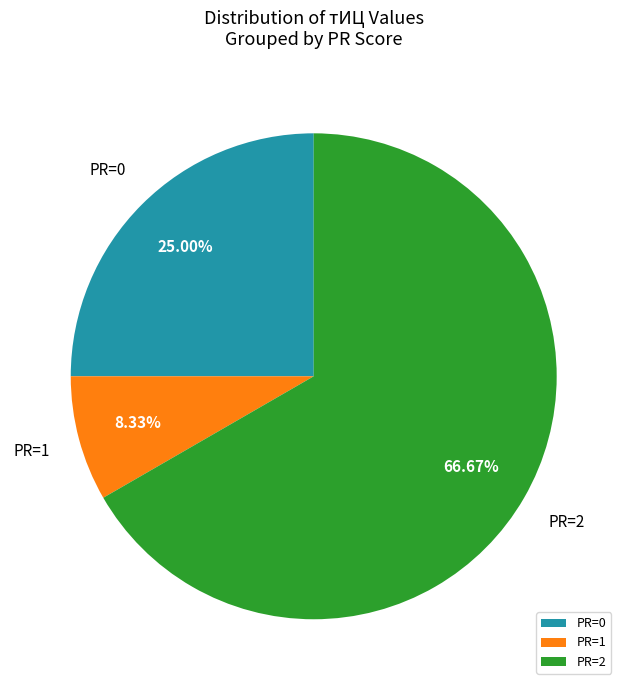

How many slices are in this pie chart?

3